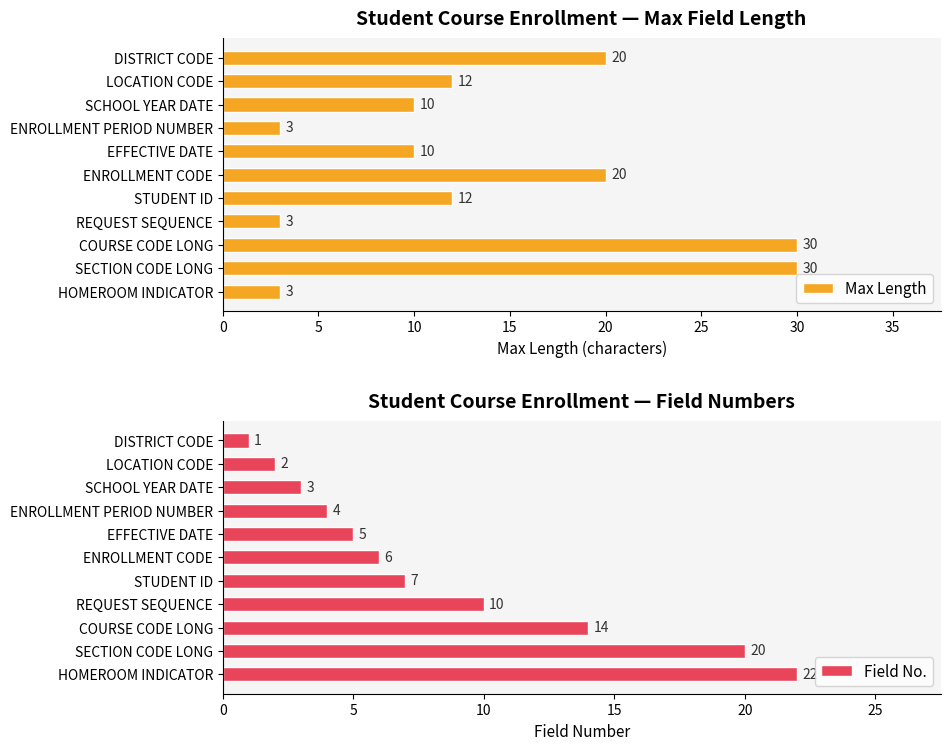

What is the difference between the second highest and minimum values in the Max Length series?

27